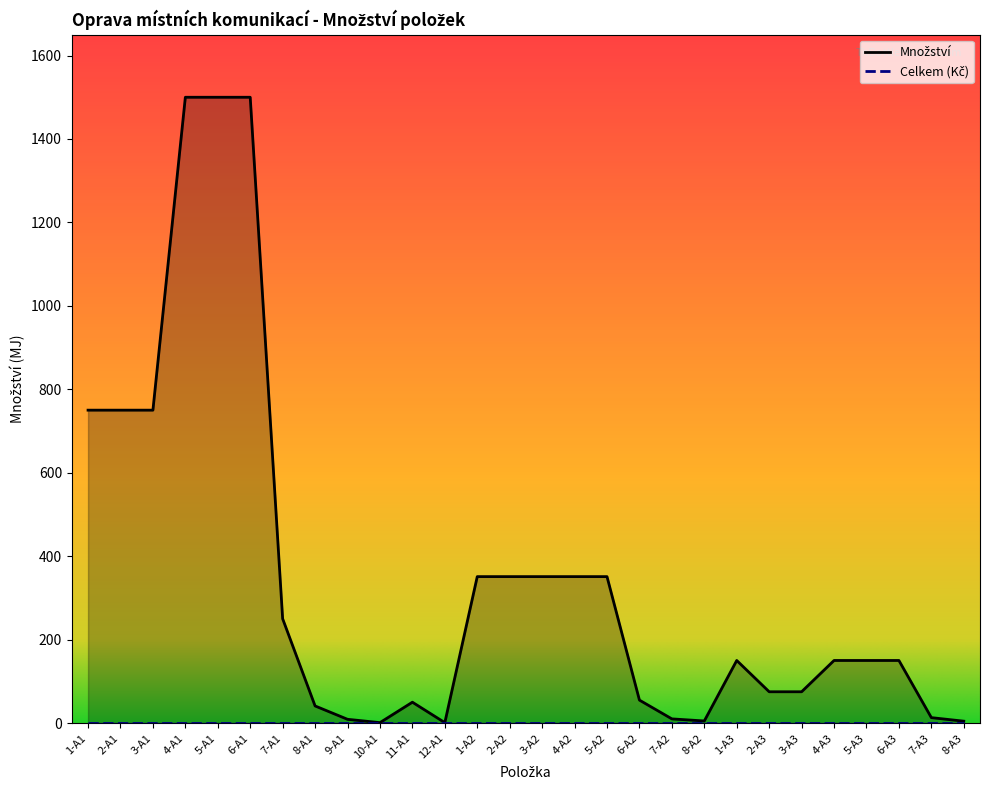

Reading left to right, extract all data points from this chart.

750.0	750.0	750.0	1500.0	1500.0	1500.0	250.0	41.0	9.0	1.0	50.0	1.0	351.0	351.0	351.0	351.0	351.0	55.0	10.0	5.0	150.0	75.0	75.0	150.0	150.0	150.0	13.0	4.5